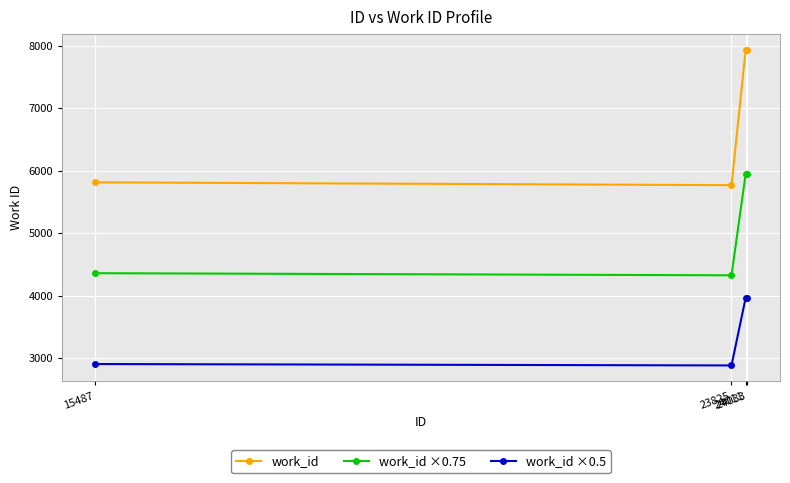

What is the highest value of the work_id ×0.5 series?

3967.0